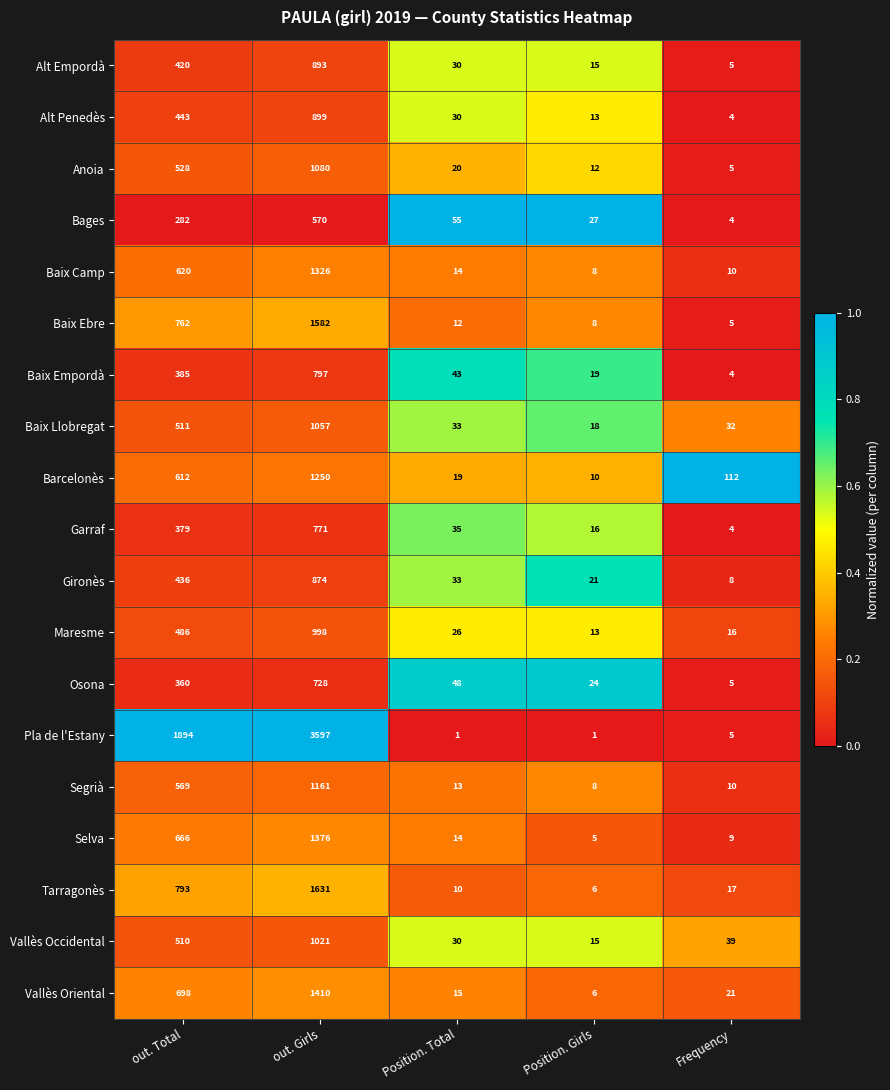

Is it true that Maresme equals 16 at Frequency?

True